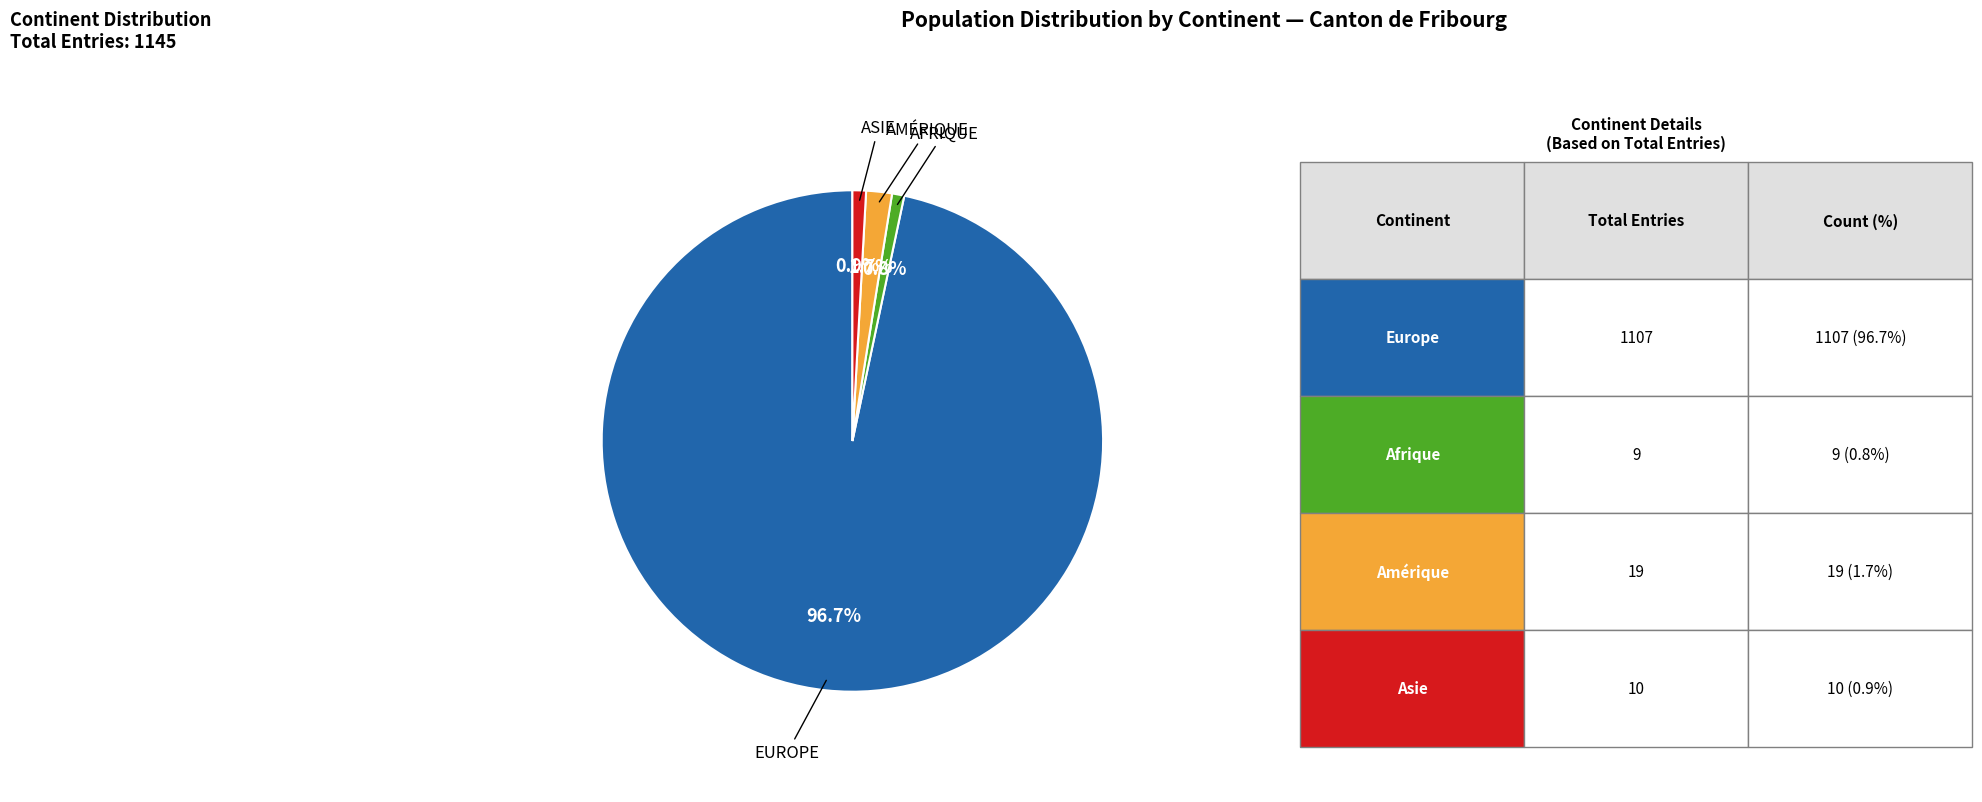

Is there a majority slice in this chart?

Yes